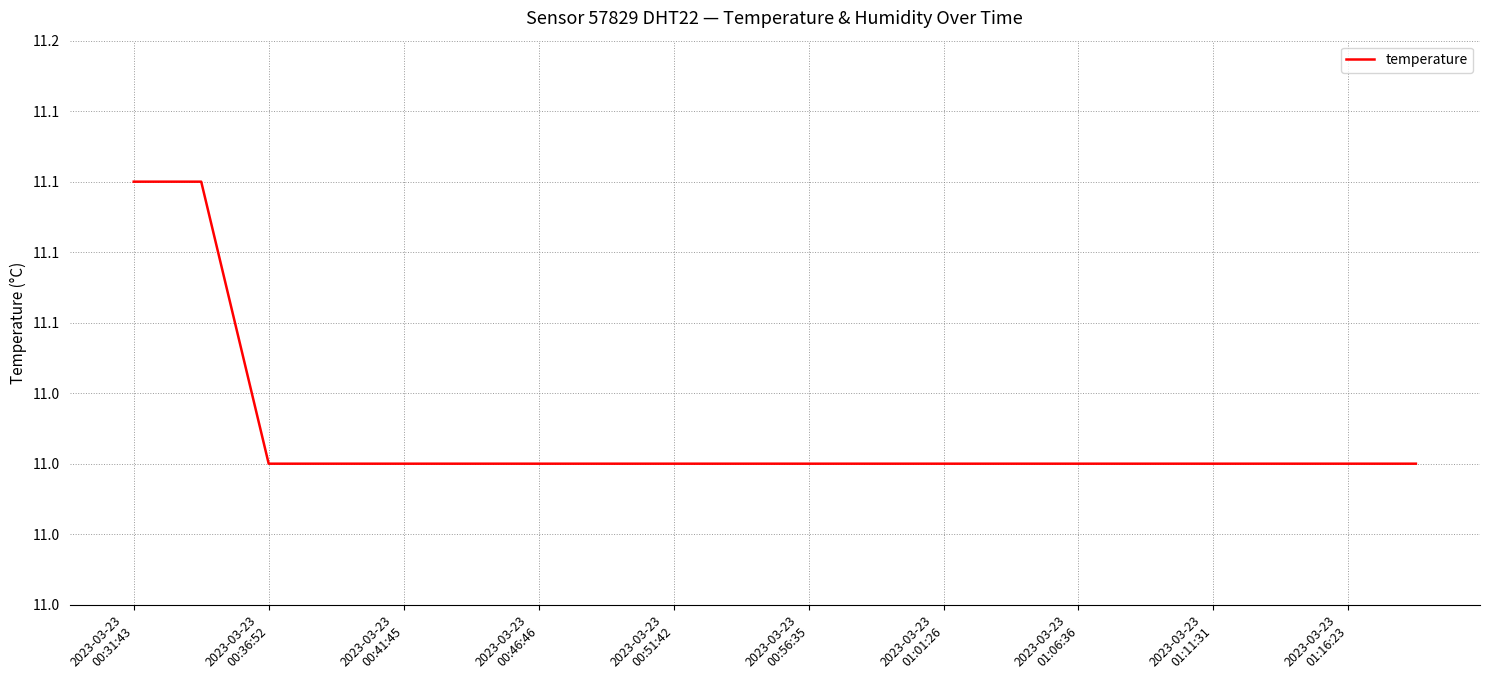

Where is the data nearest to the value 11?

2023-03-23 00:36:52